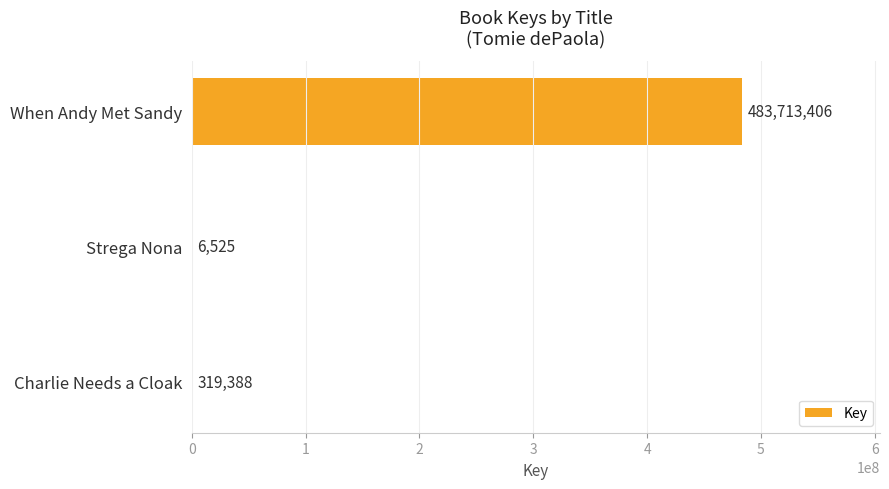

What is the sum of all values?

484039319